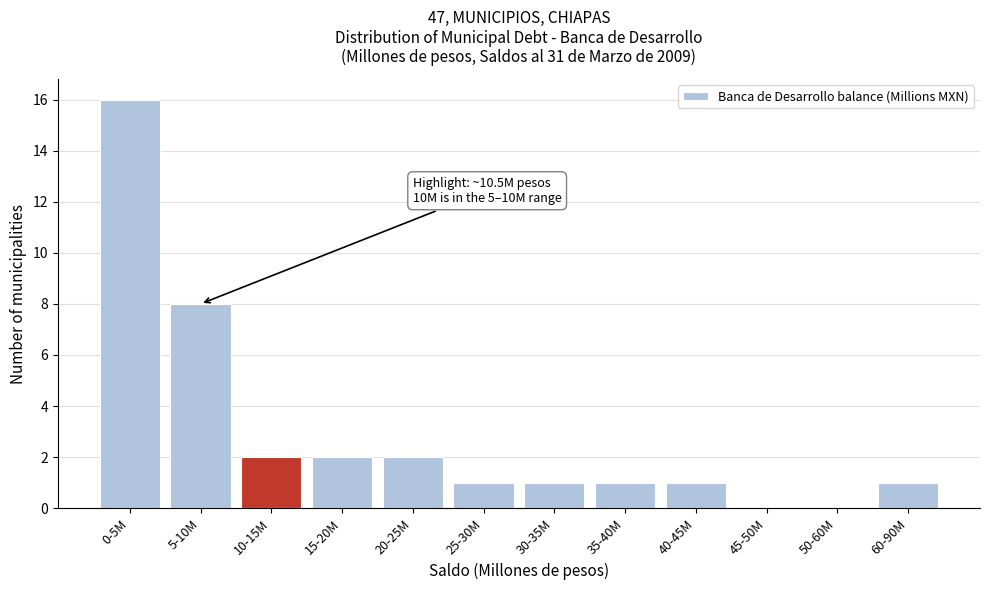

Reading left to right, extract all data points from this chart.

0-5M=16	5-10M=8	10-15M=2	15-20M=2	20-25M=2	25-30M=1	30-35M=1	35-40M=1	40-45M=1	45-50M=0	50-60M=0	60-90M=1